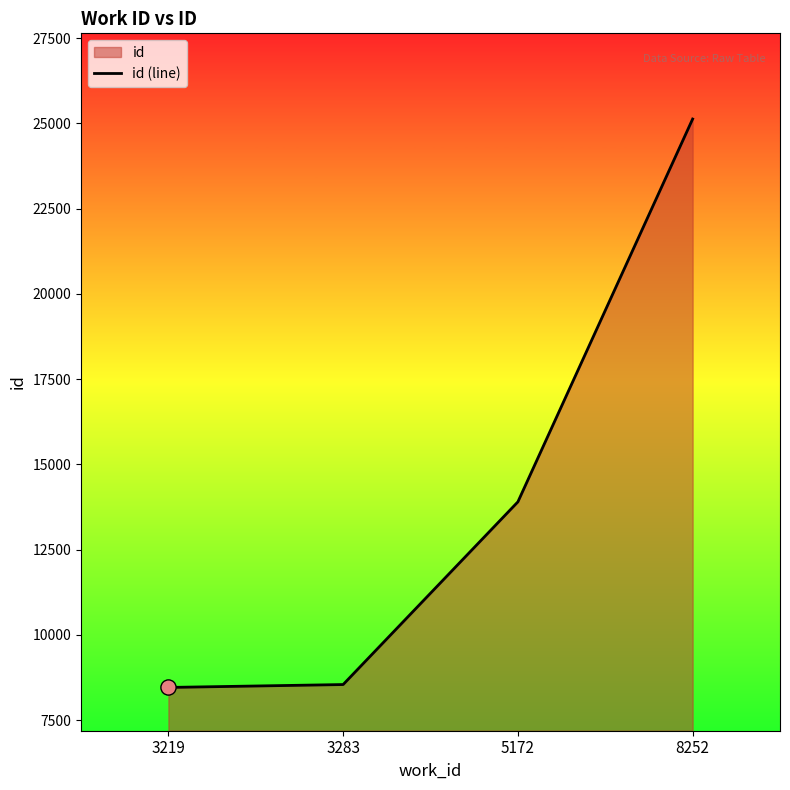

What is the change in value from 3219 to 5172?

+5442